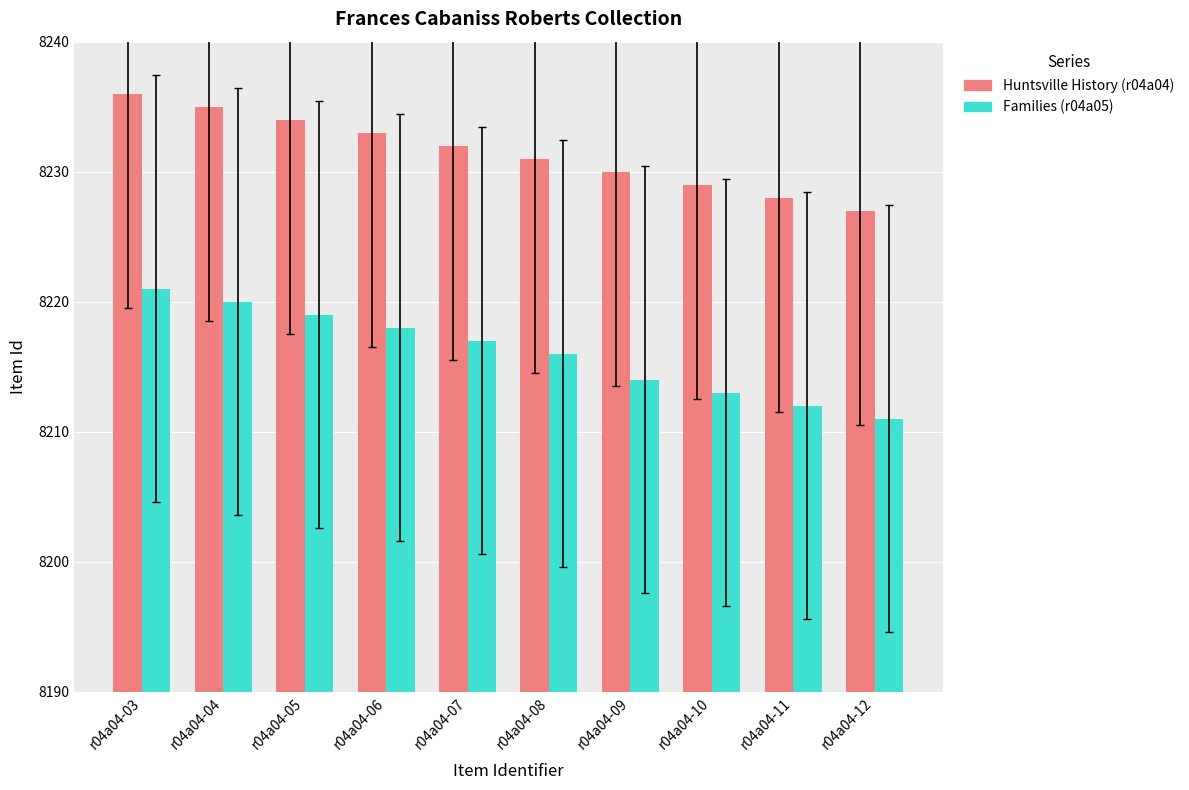

What is the lowest value of the Families (r04a05) series?

8211